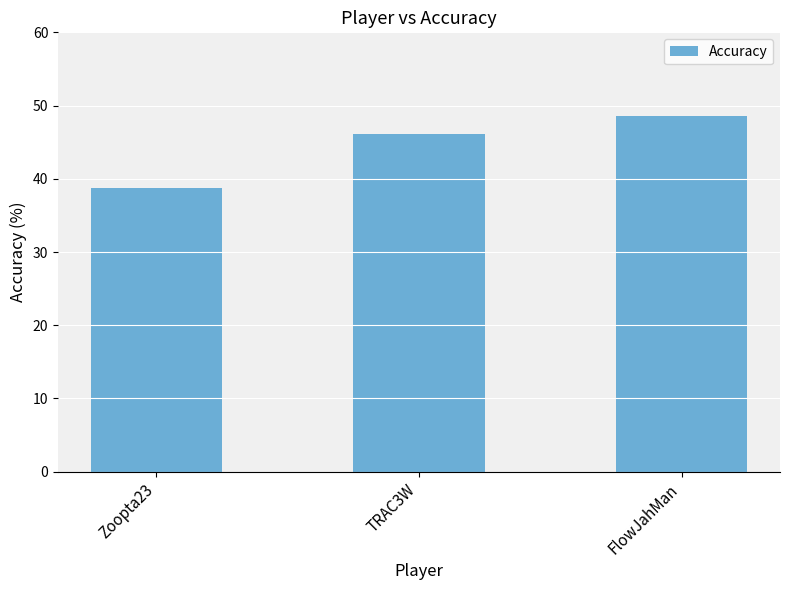

What is the difference between the maximum and minimum values?

9.8